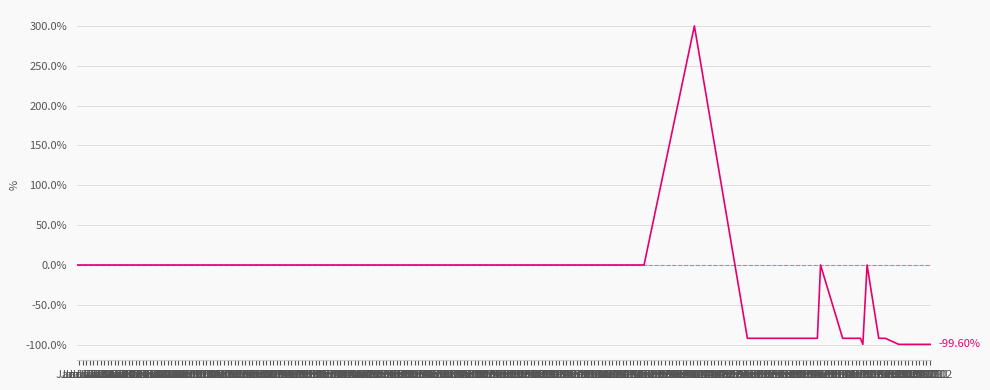

True or false: the data has more than 2 interior local peaks.

True